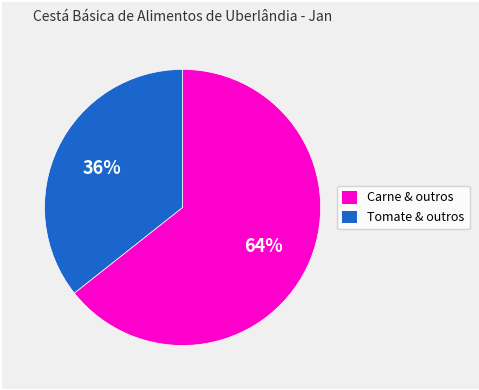

To the nearest percent, what is the average slice percentage?

50%